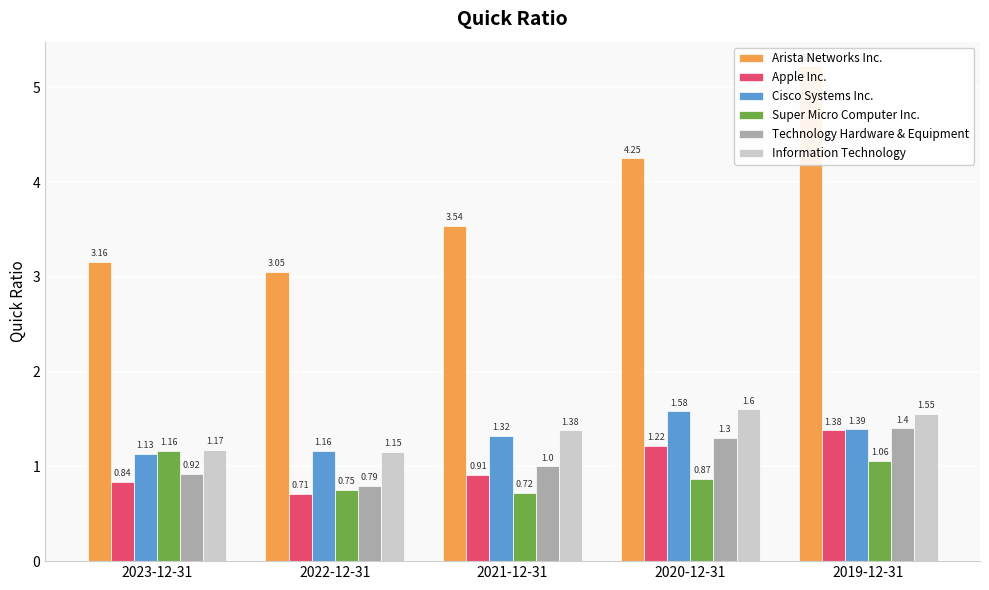

Does the chart contain any negative values?

No